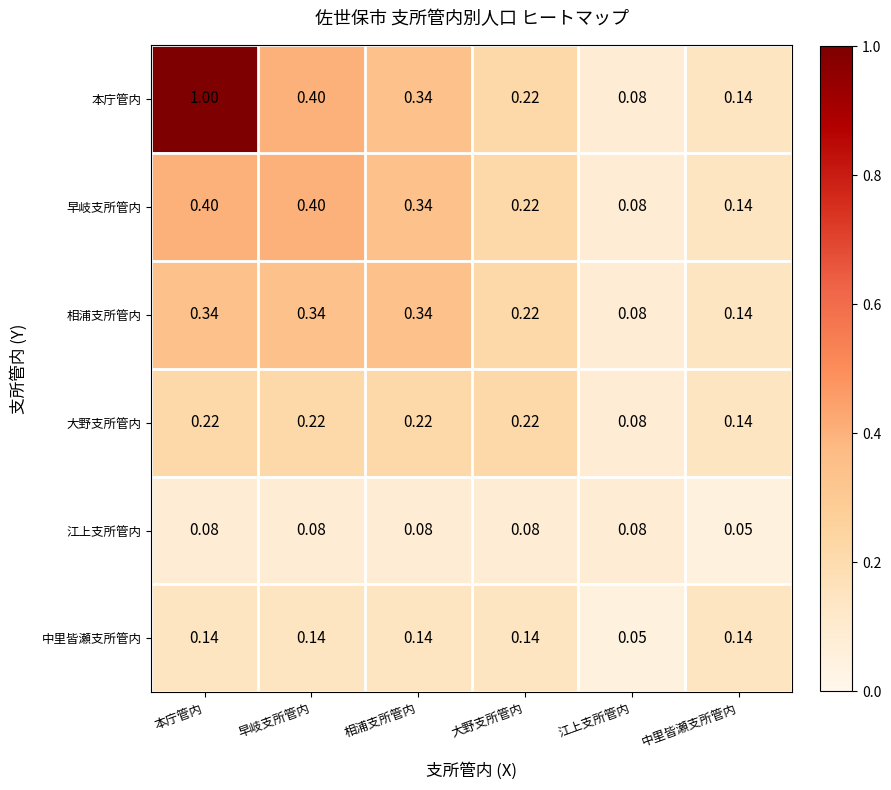

Count the number of data series in this chart.

6